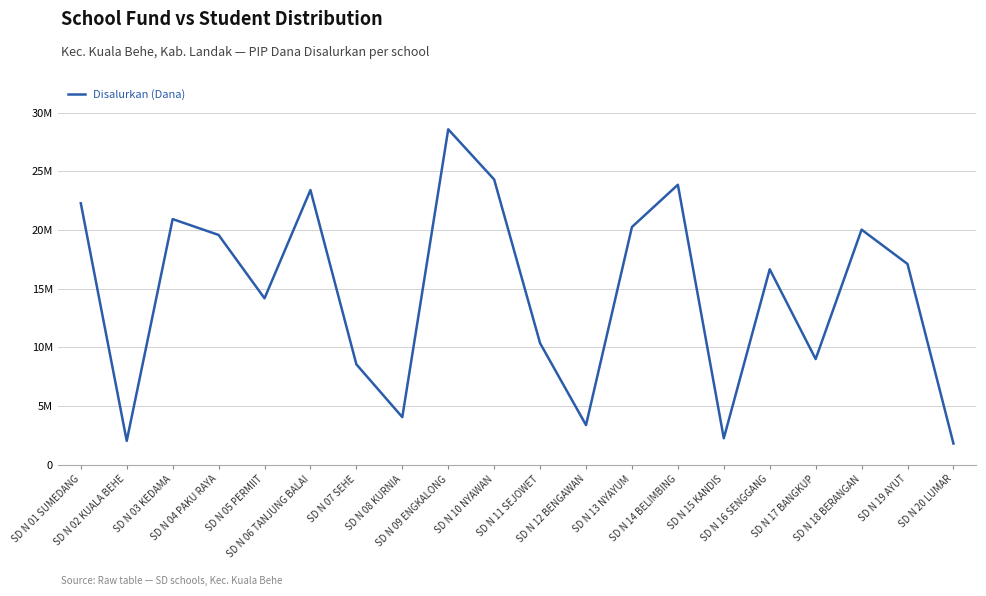

Does the chart display data point markers on the line(s)?

No